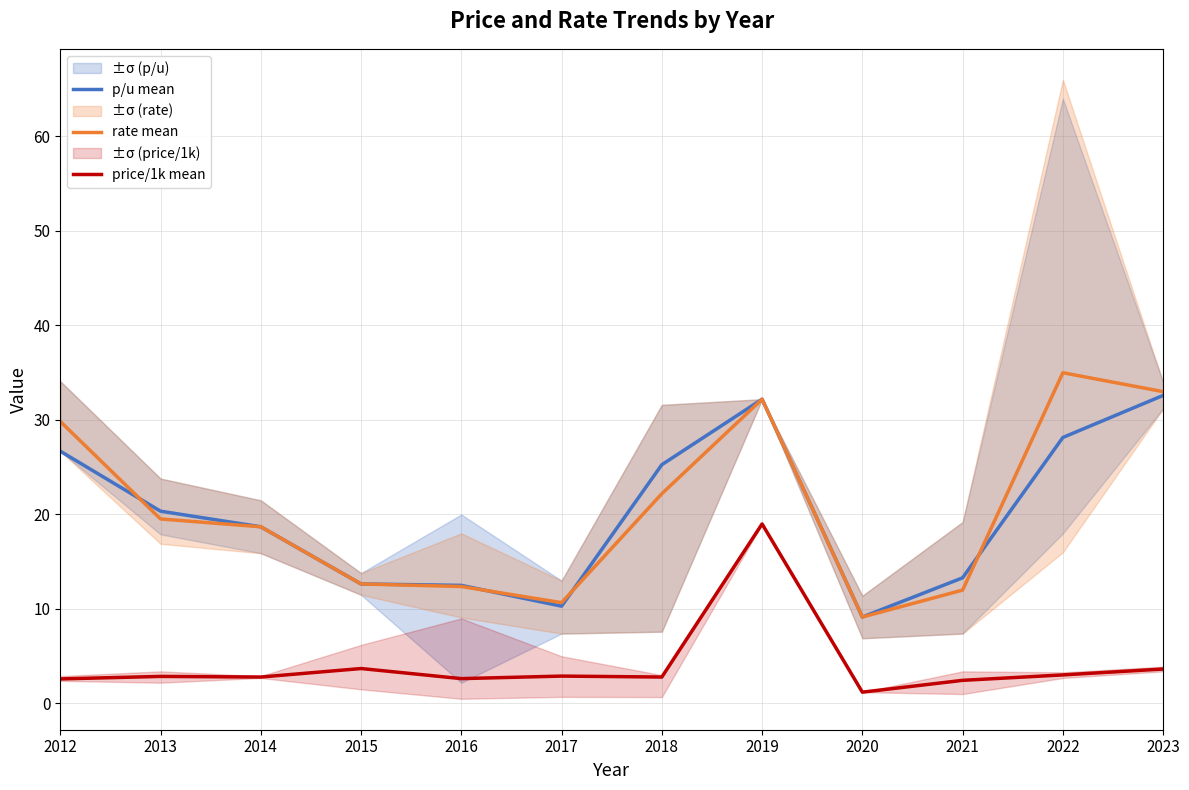

At 2017, list the series in order from largest to smallest.

rate mean, p/u mean, price/1k mean